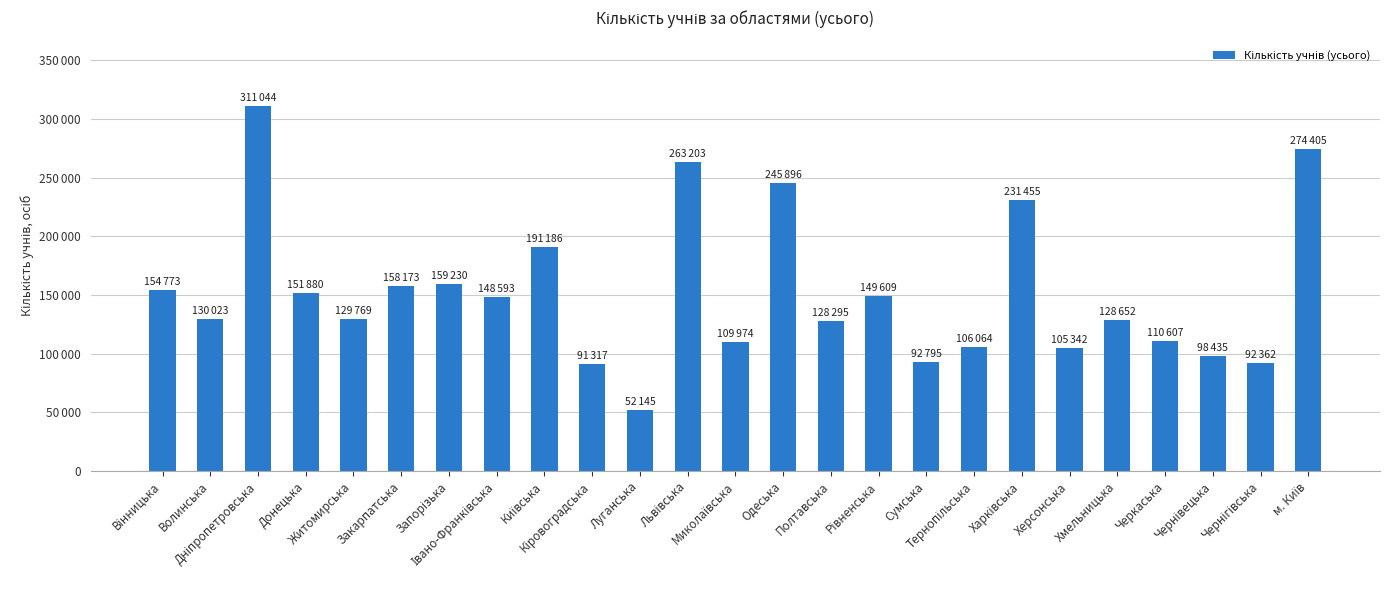

Which has a higher value, Запорізька or Івано-Франківська?

Запорізька